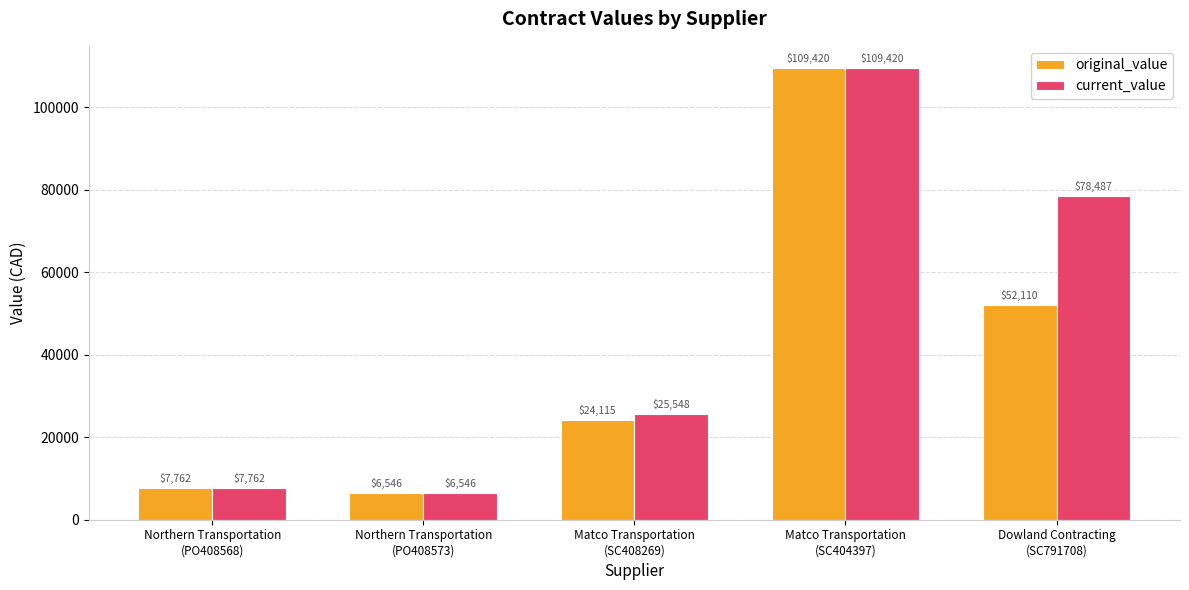

Which series has the largest total across all categories?

current_value